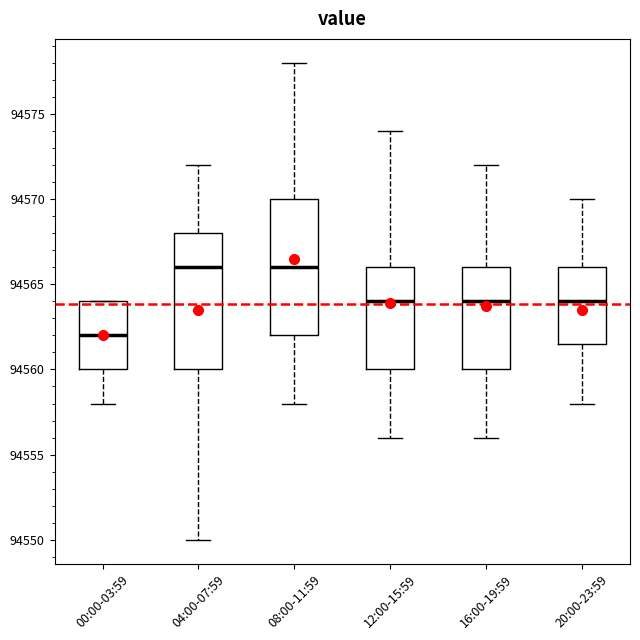

Where is the upper edge of the box for 04:00-07:59 on the y-axis? The values are not printed on the chart, so give them approximately, as read against the axis.

94568.0